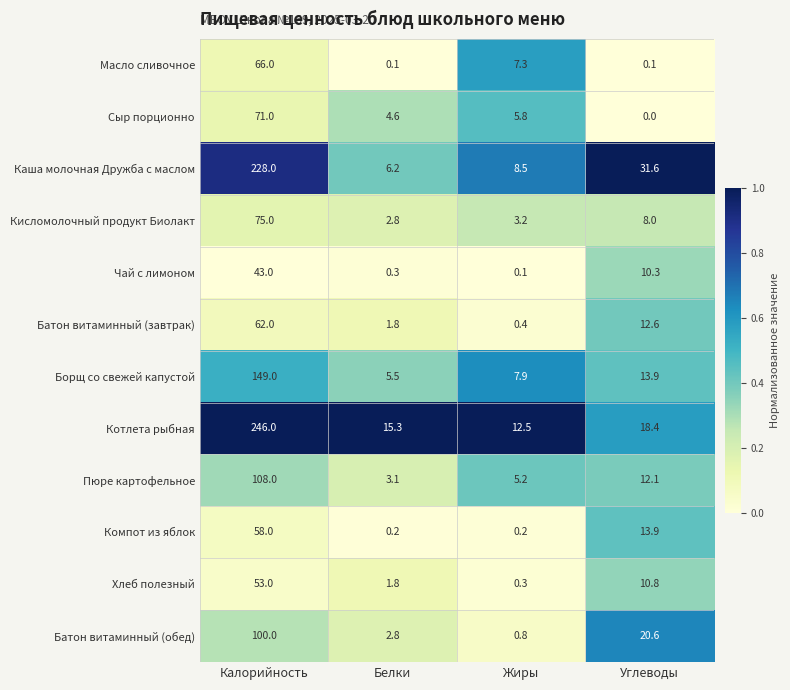

What is the difference between the second highest and minimum values in the Каша молочная Дружба с маслом series?

25.4